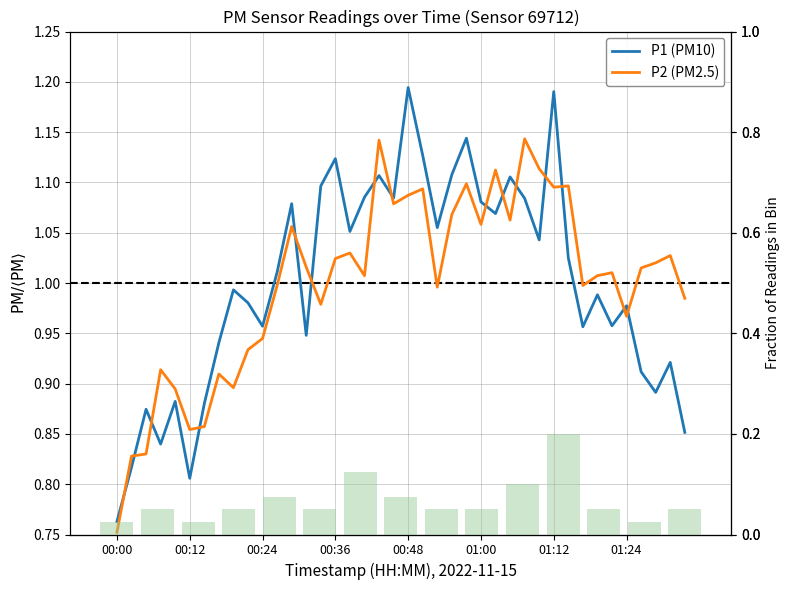

What is the difference between the P1 (PM10) values at 32 and 01:12?

0.1